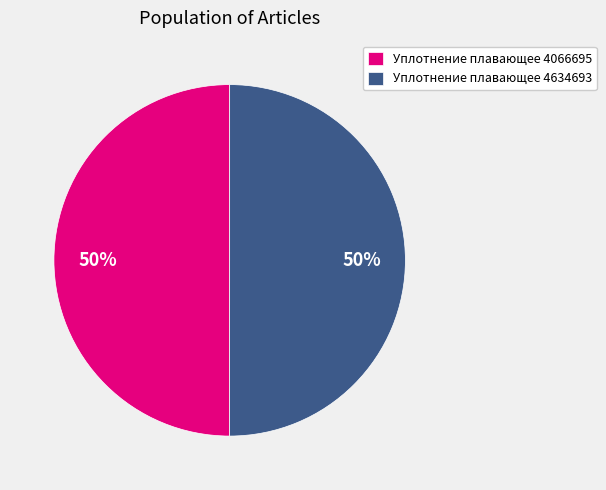

Approximately how many times larger is the value at Уплотнение плавающее 4066695 compared to Уплотнение плавающее 4634693?

1.0